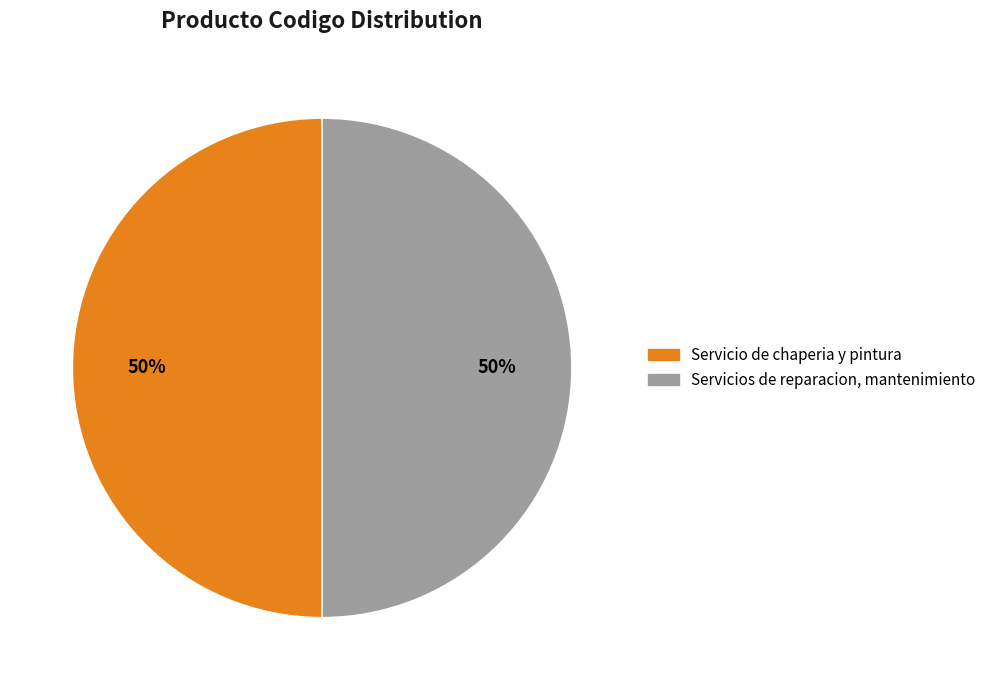

Is the sum of Servicios de reparacion, mantenimiento and Servicio de chaperia y pintura greater than half?

Yes